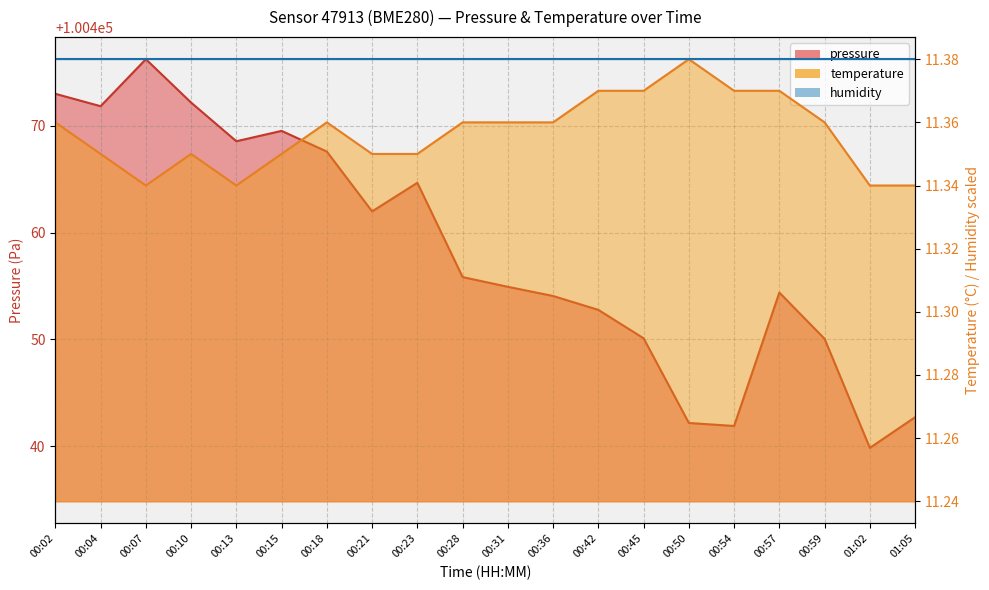

True or false: pressure has more than 0 points higher than both neighbors.

True